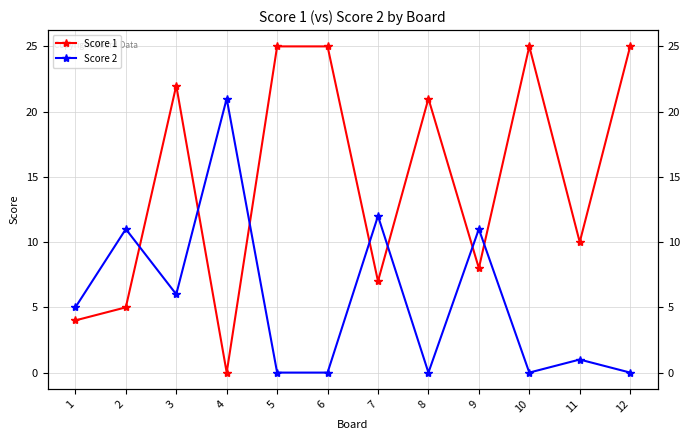

At which category does the chart reach its peak across all series?

5